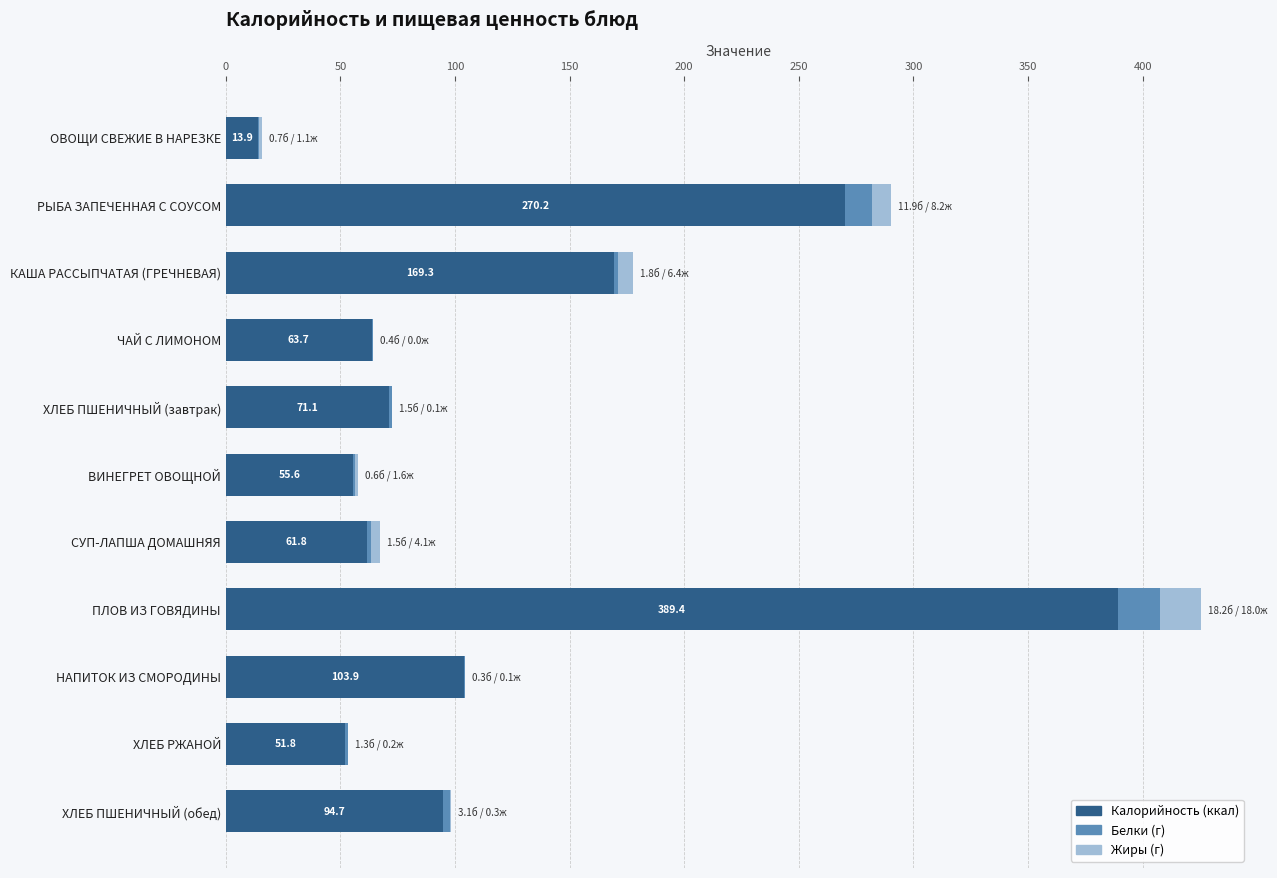

At which category is the sum across all series the highest?

ПЛОВ ИЗ ГОВЯДИНЫ